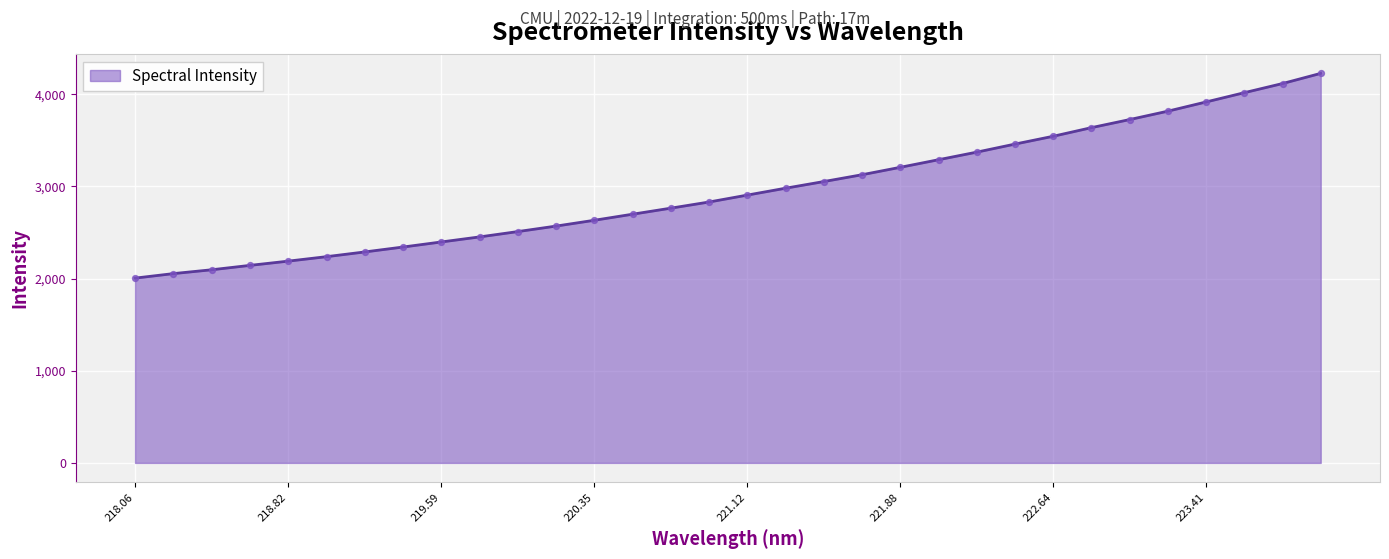

What is the maximum value shown in the chart?

4226.7